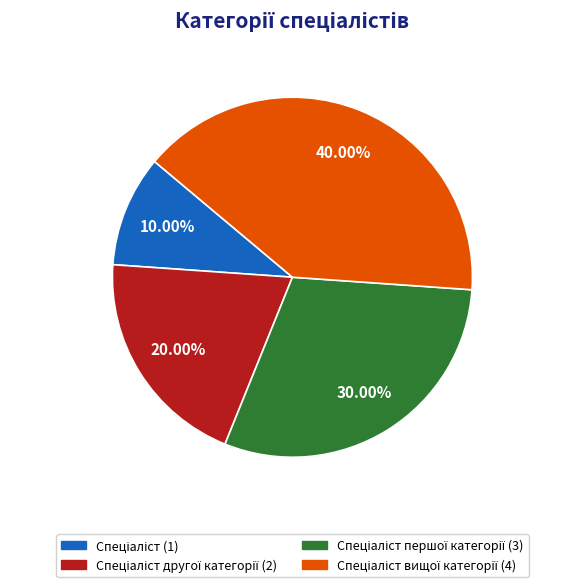

Does any single category account for the majority?

No